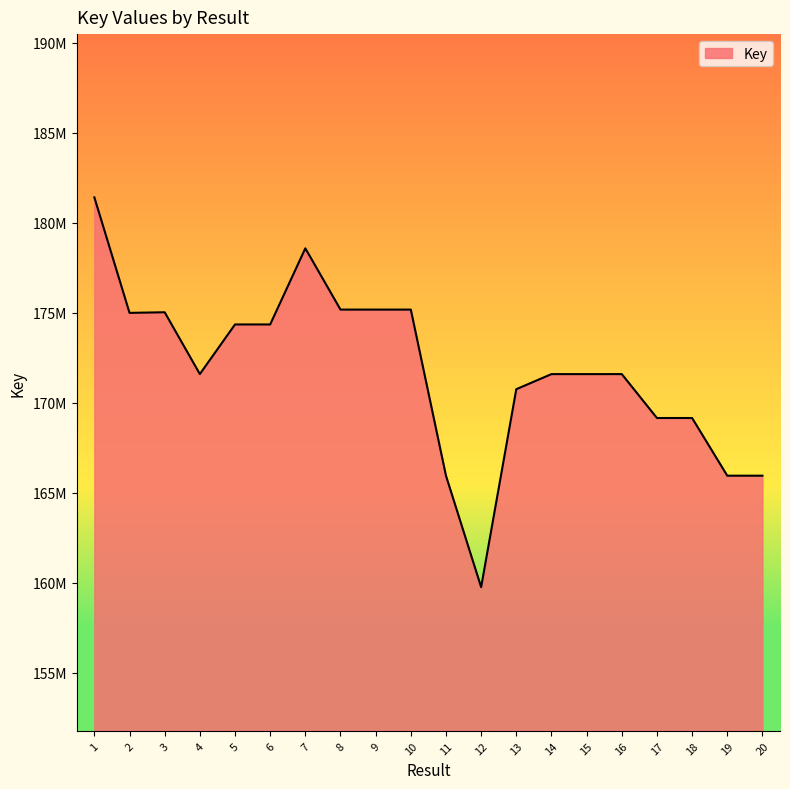

Between 20 and 6, which is larger?

6